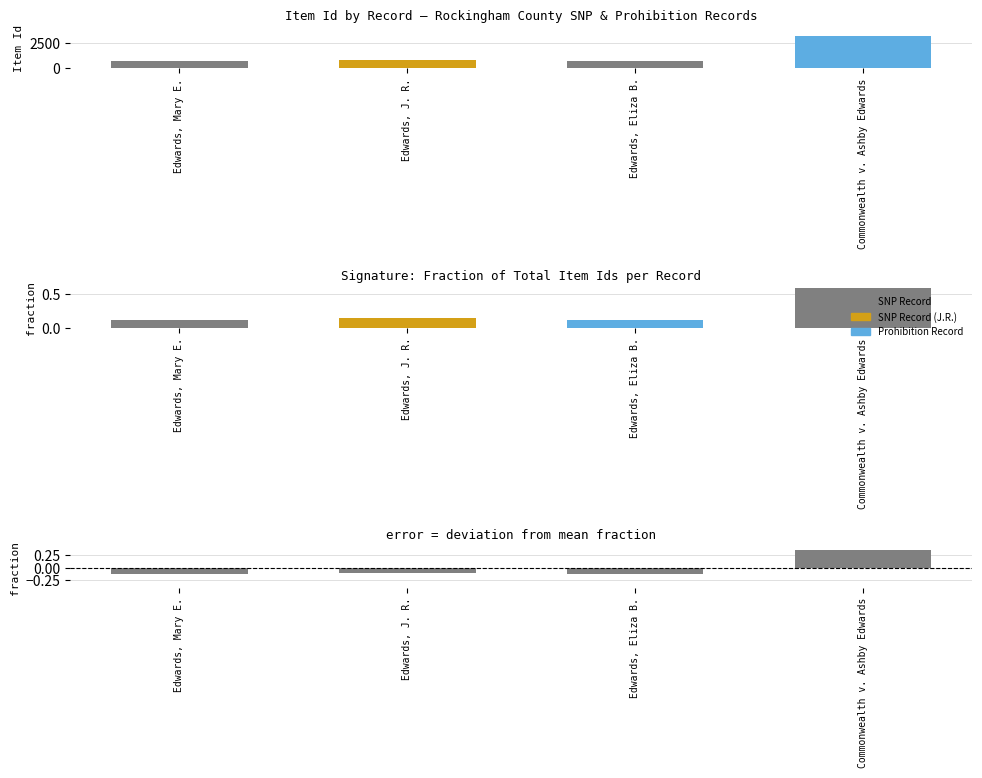

Is it true that the value at Edwards, J. R. is -0.2?

False